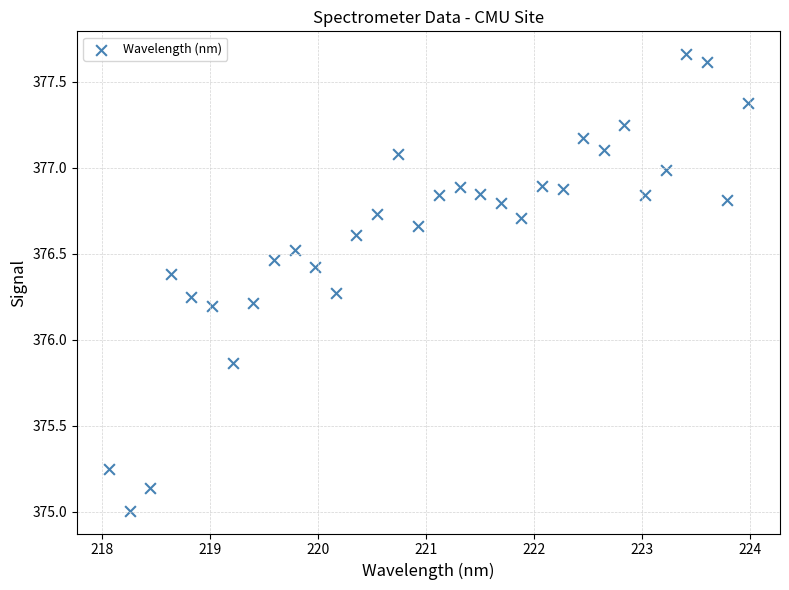

What is the range of Y values (max minus min)?

2.7